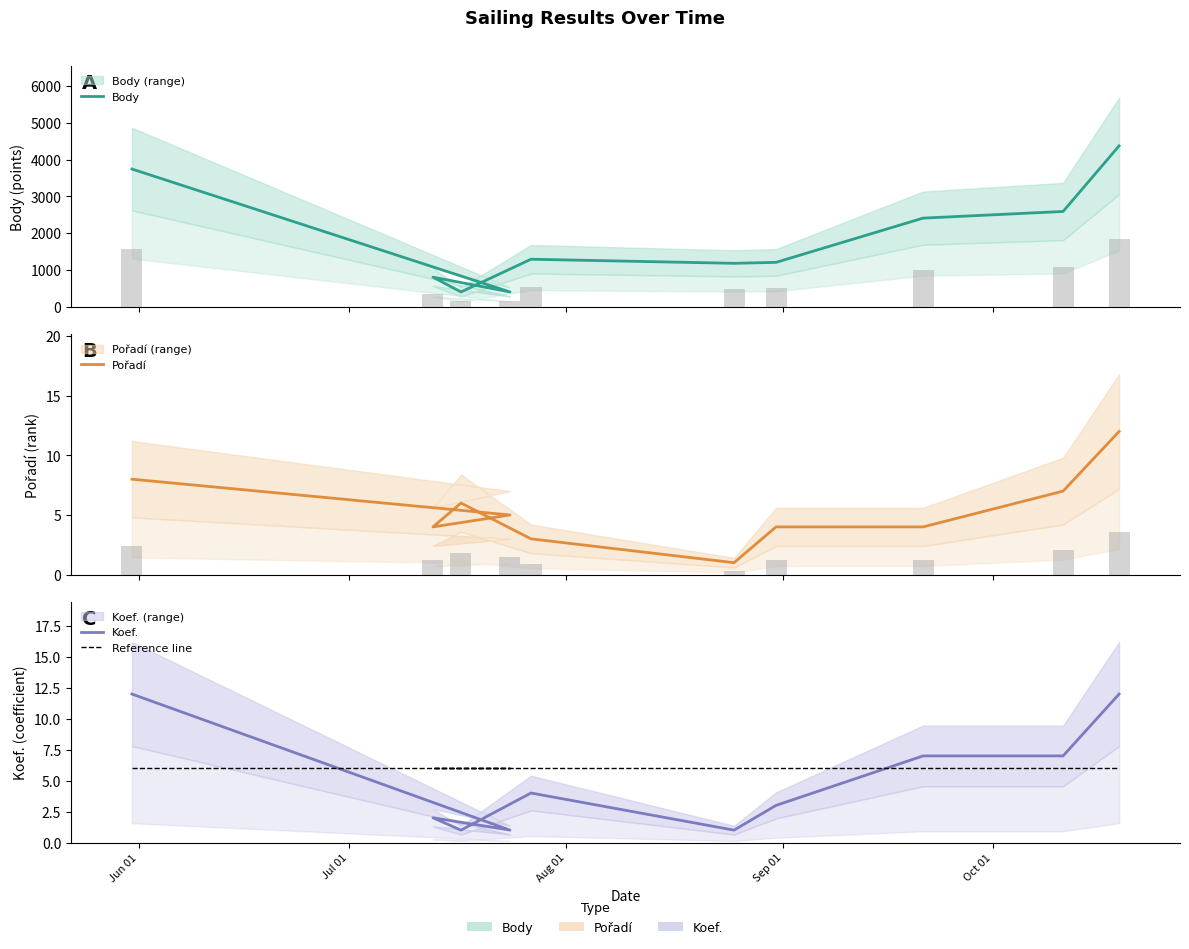

Are the bars horizontal?

No